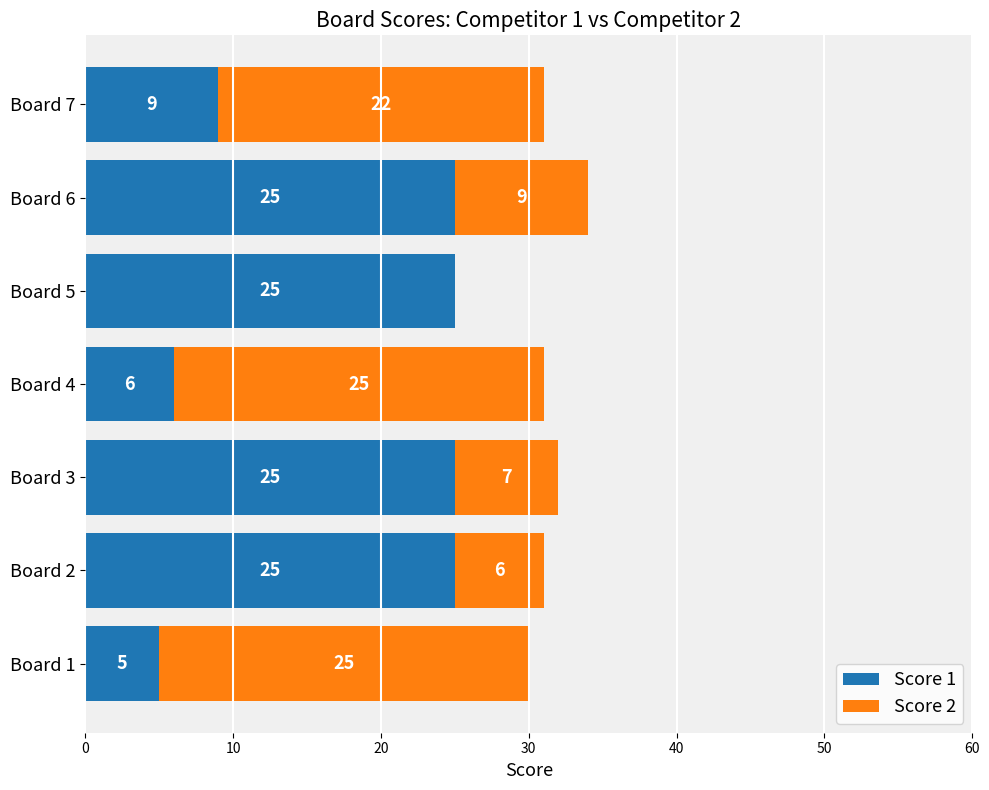

The value of Score 1 at Board 1 is 5. True or false?

True